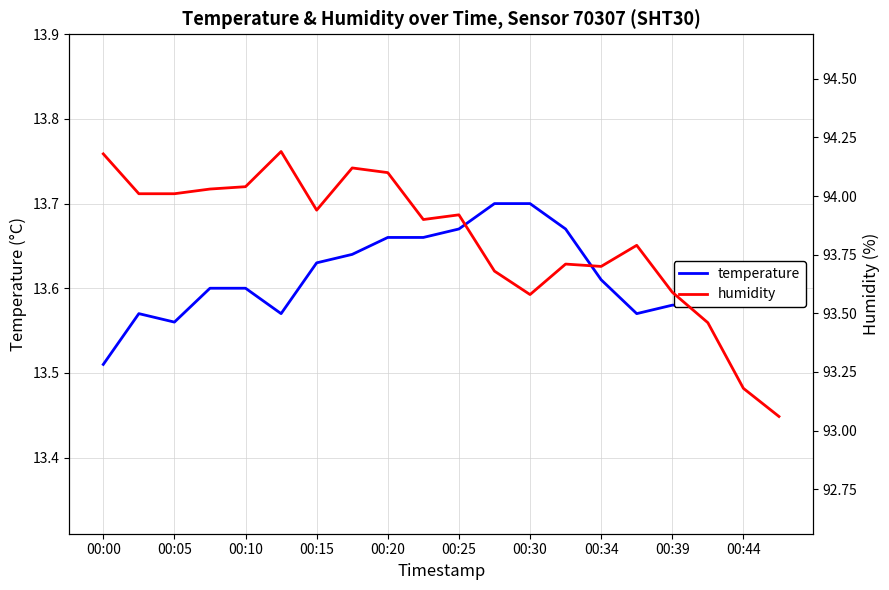

Is it true that temperature equals 3.7 at 00:39?

False